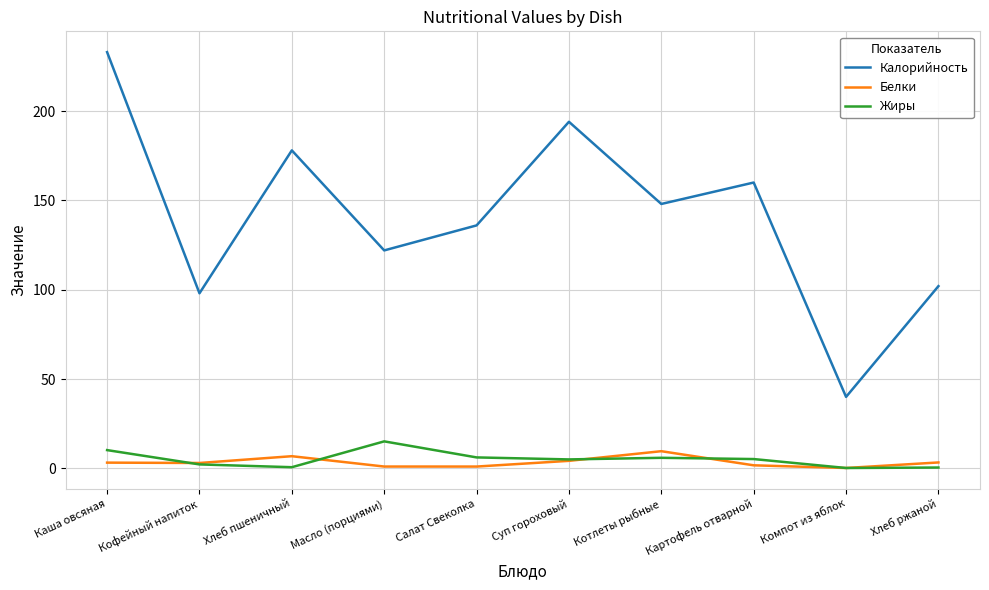

What is the sum of all Жиры values?

51.0